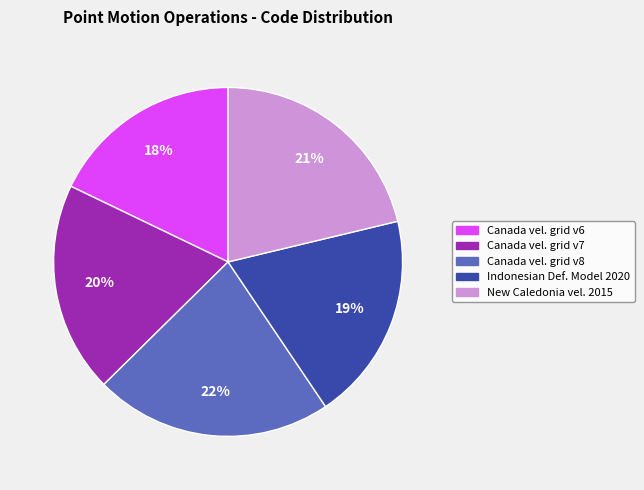

Does any single category account for the majority?

No